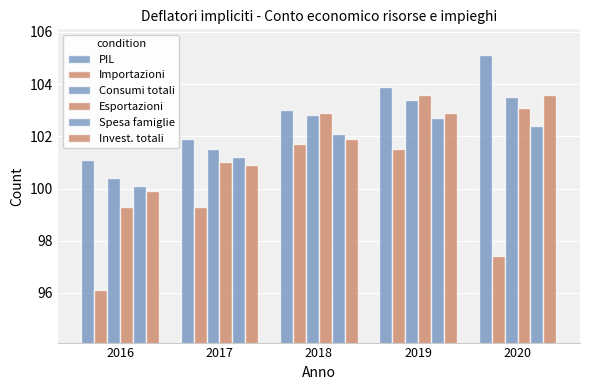

How many data points in Esportazioni are above 102?

3